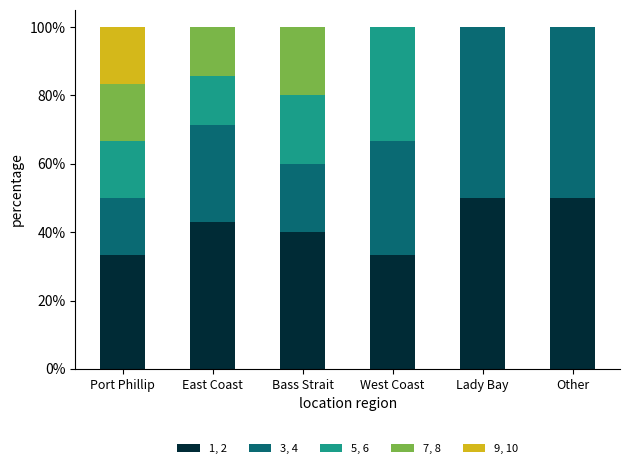

Reading right to left, what are the values for 1, 2?

Other=50.0	Lady Bay=50.0	West Coast=33.3	Bass Strait=40.0	East Coast=42.9	Port Phillip=33.3